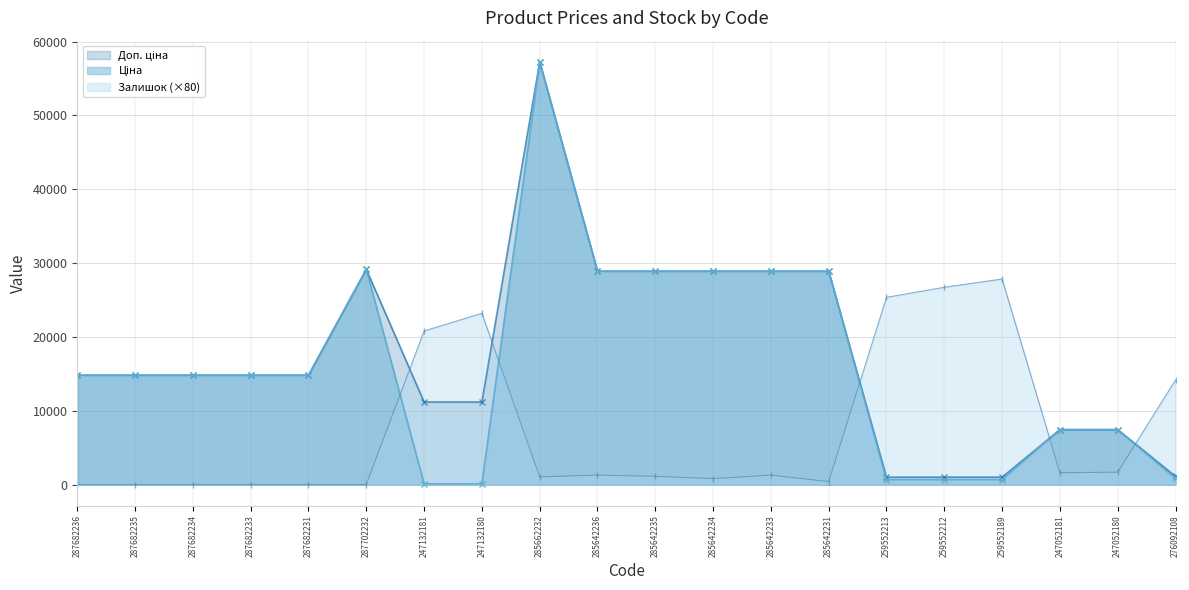

Which category has the highest value in the Залишок series?

259552189